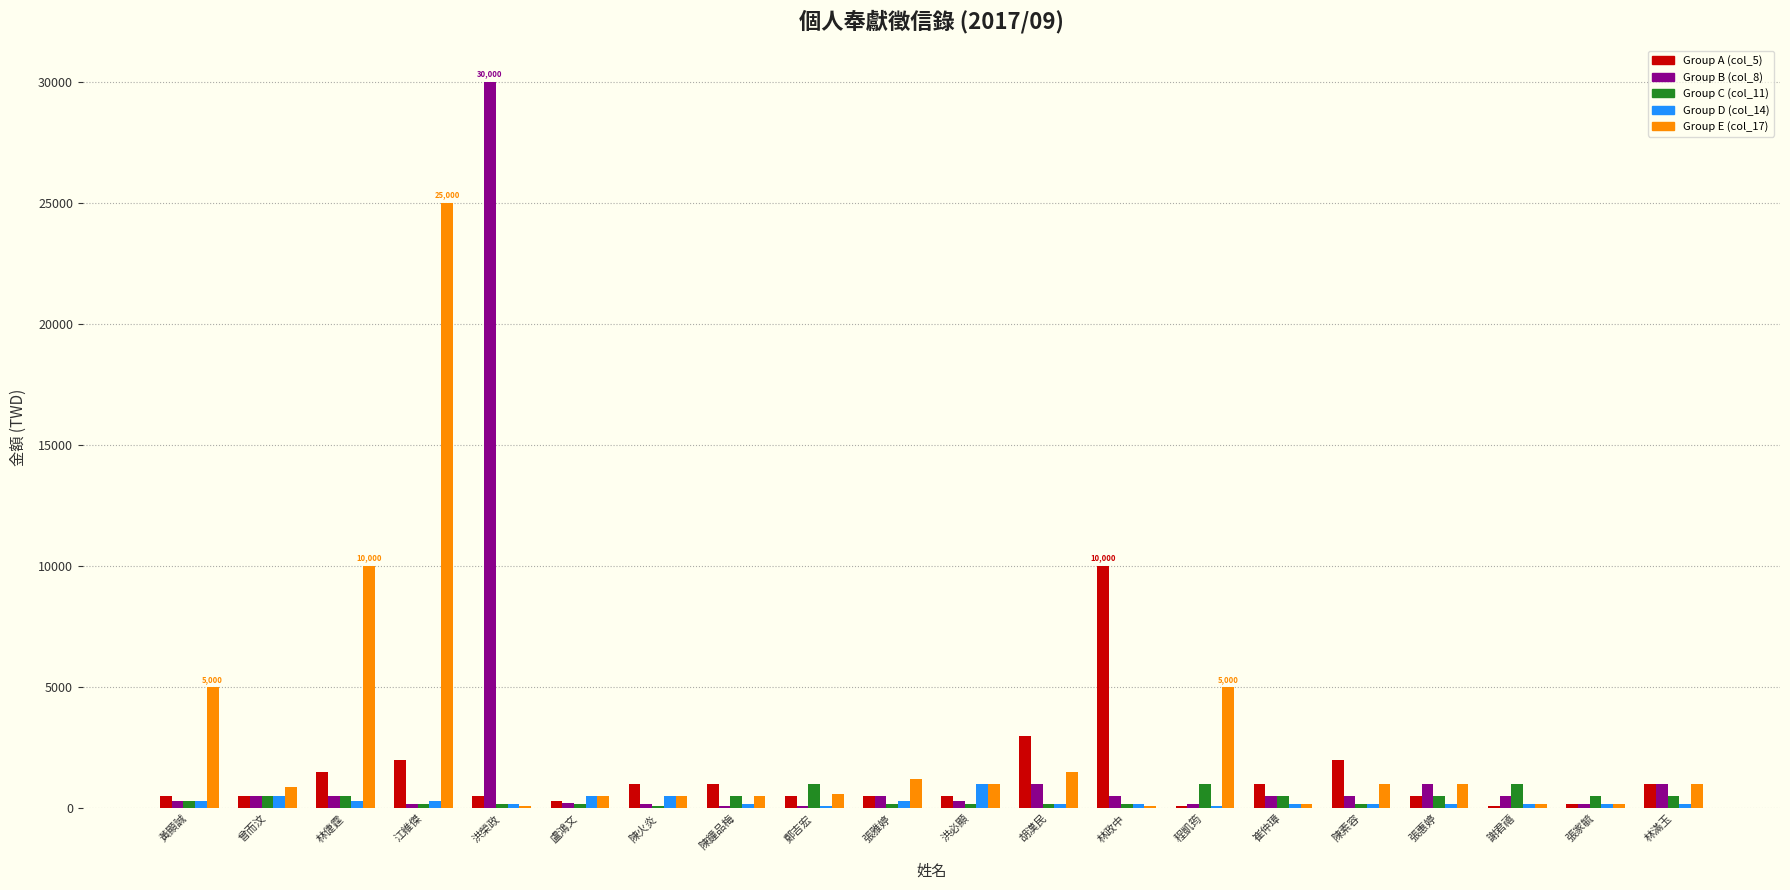

The value of Group E (col_17) at 林滿玉 is 1000. True or false?

True